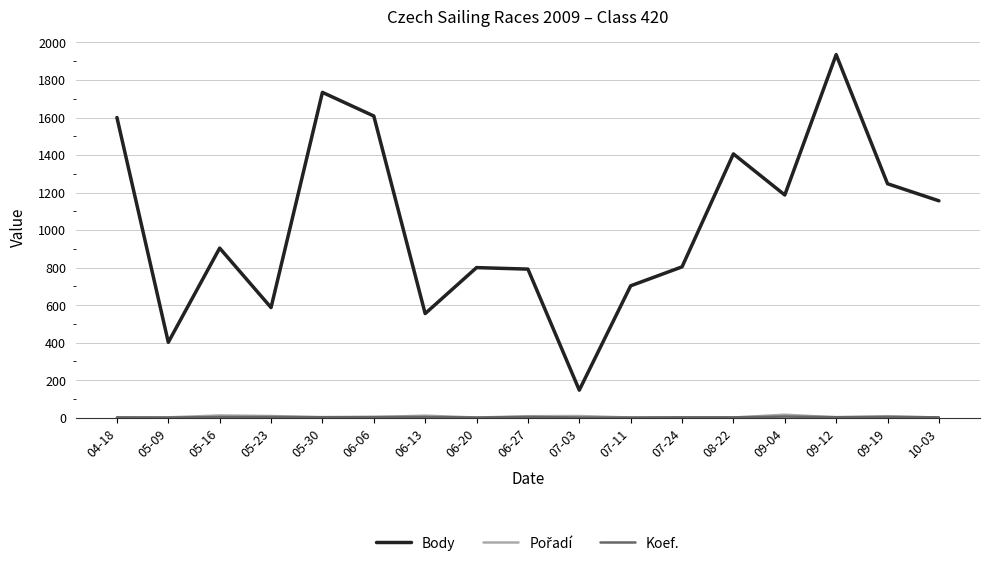

Between 05-23 and 06-27, which series saw the biggest shift?

Body